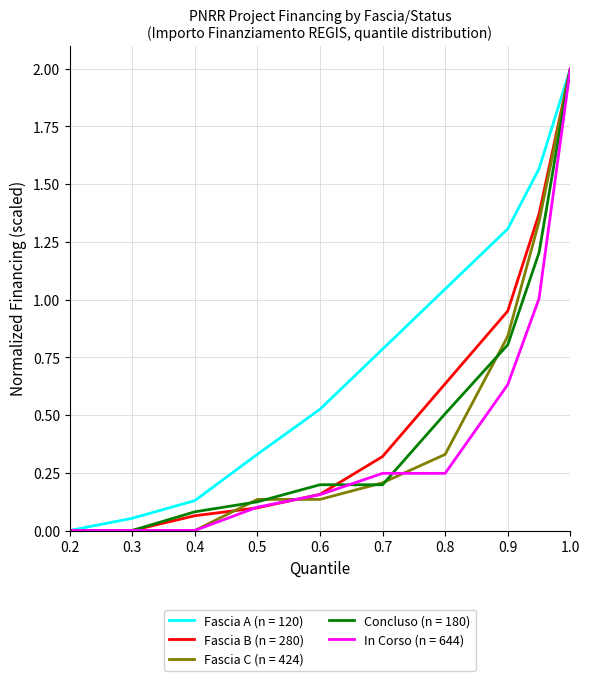

Which series has the largest total across all categories?

Fascia A (n = 120)